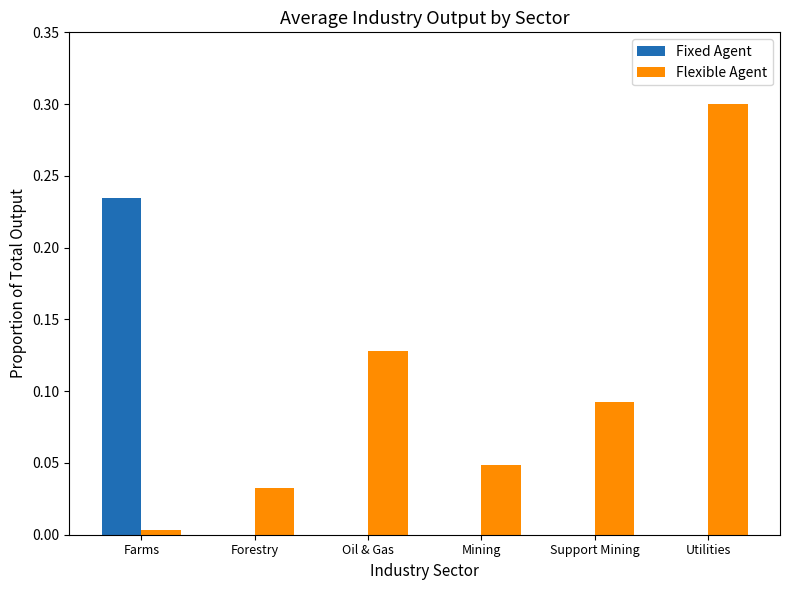

At which label does Flexible Agent reach its peak?

Utilities